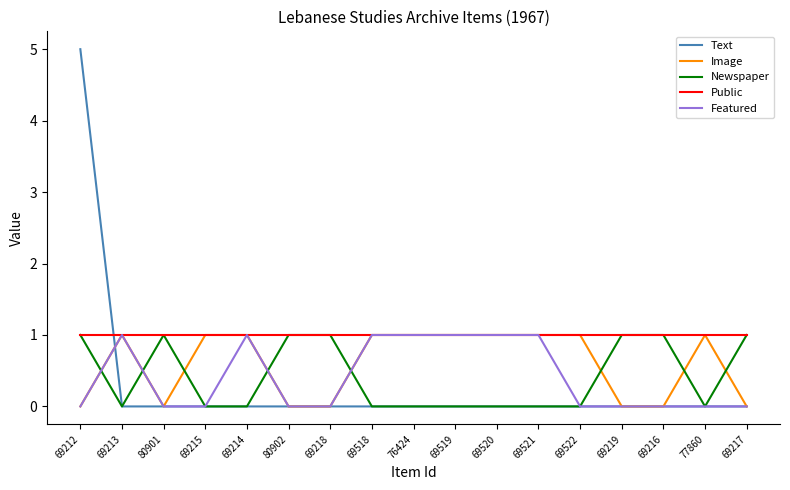

The Public series shows 1 at 69217. True or false?

True